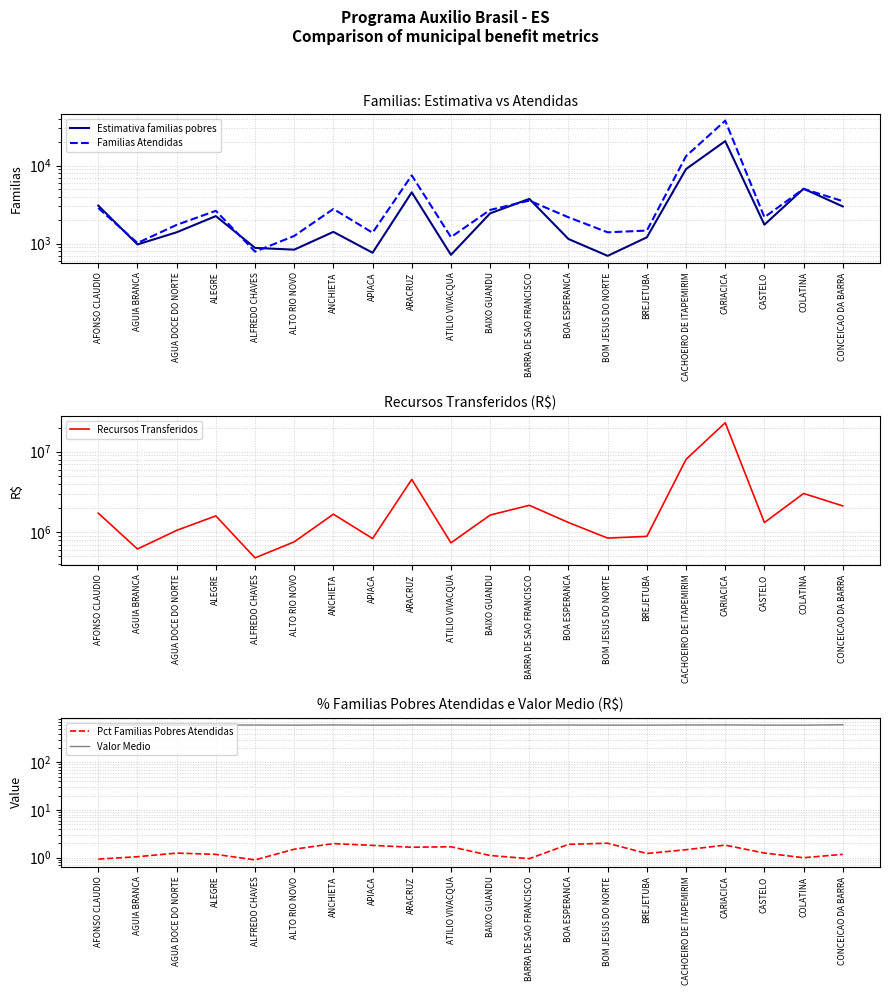

Where does the Estimativa familias pobres series first go above 1748?

AFONSO CLAUDIO